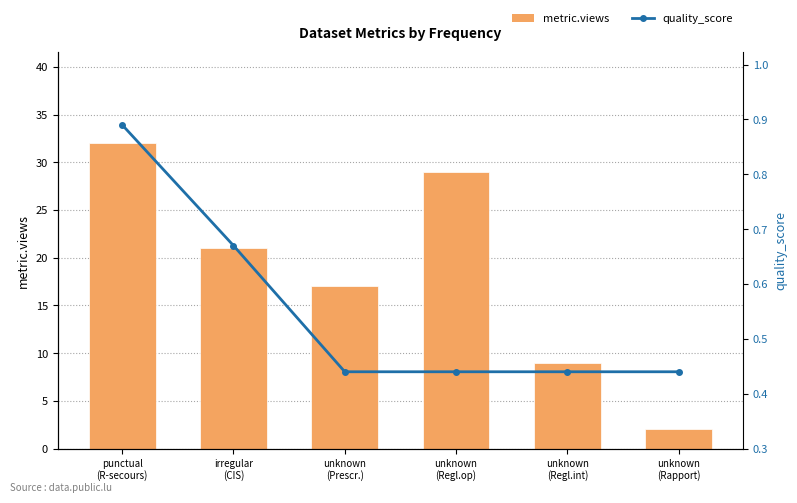

What are all the series names shown in the legend?

metric.views, quality_score